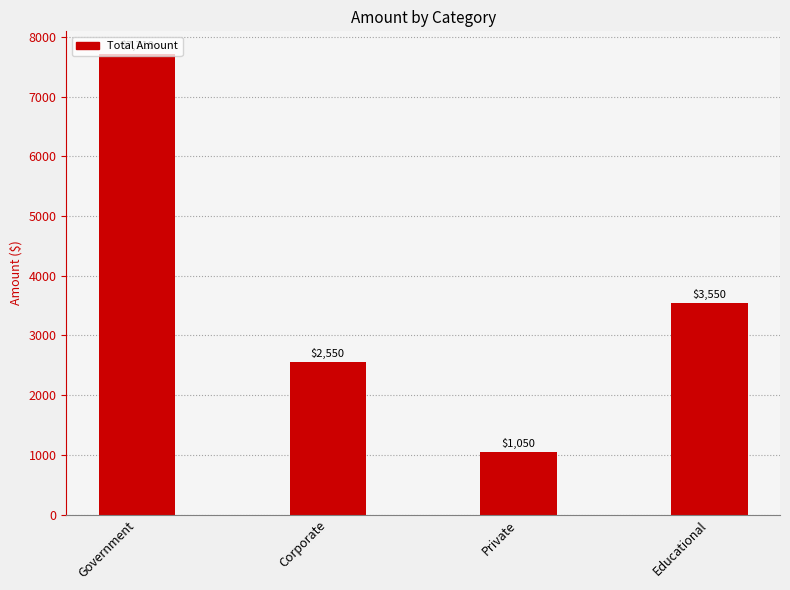

The chart shows a value of 1470 at Private. True or false?

False